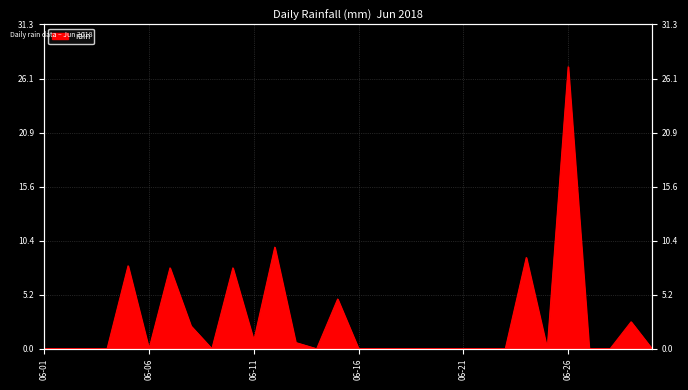

What is the change in value from 2018-06-05 to 2018-06-13?

-7.4